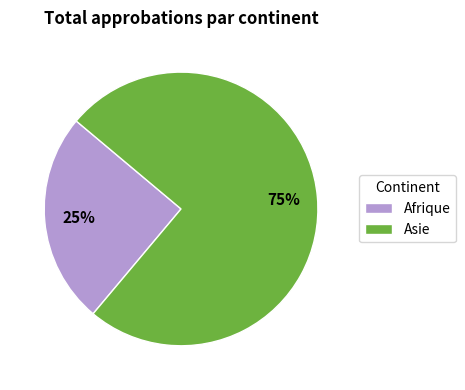

To the nearest percent, what is the combined percentage of Asie and Afrique?

100%